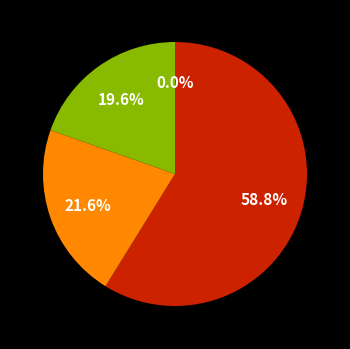

What percentage is the Europe slice, to the nearest percent?

20%